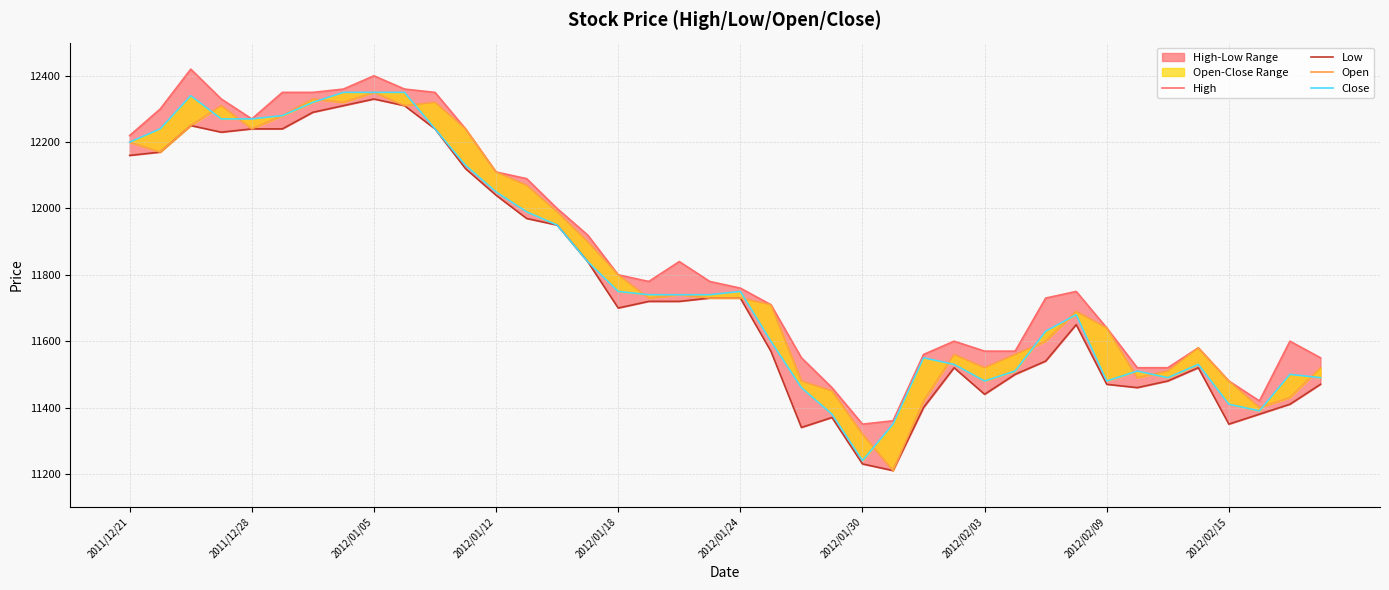

What is the value of the Close point at the 21st from the left?

11750